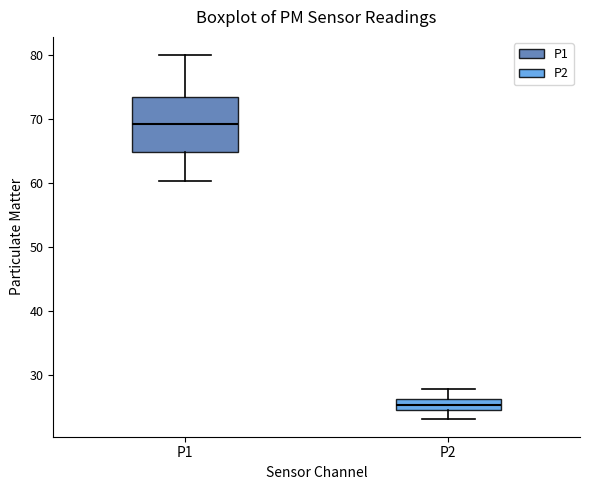

Which box has the lowest median line?

P2